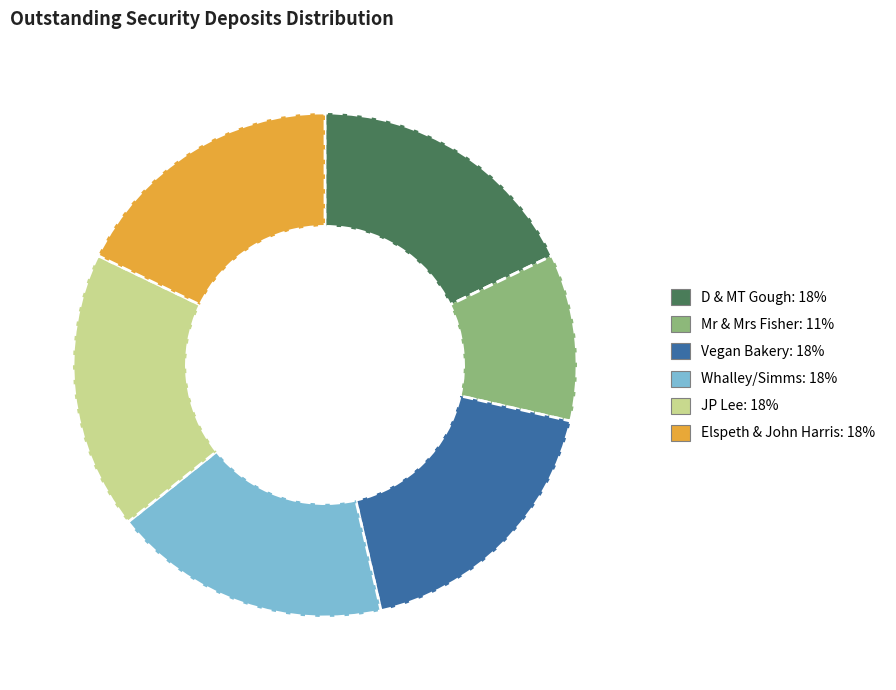

Count the number of slices in the pie.

6